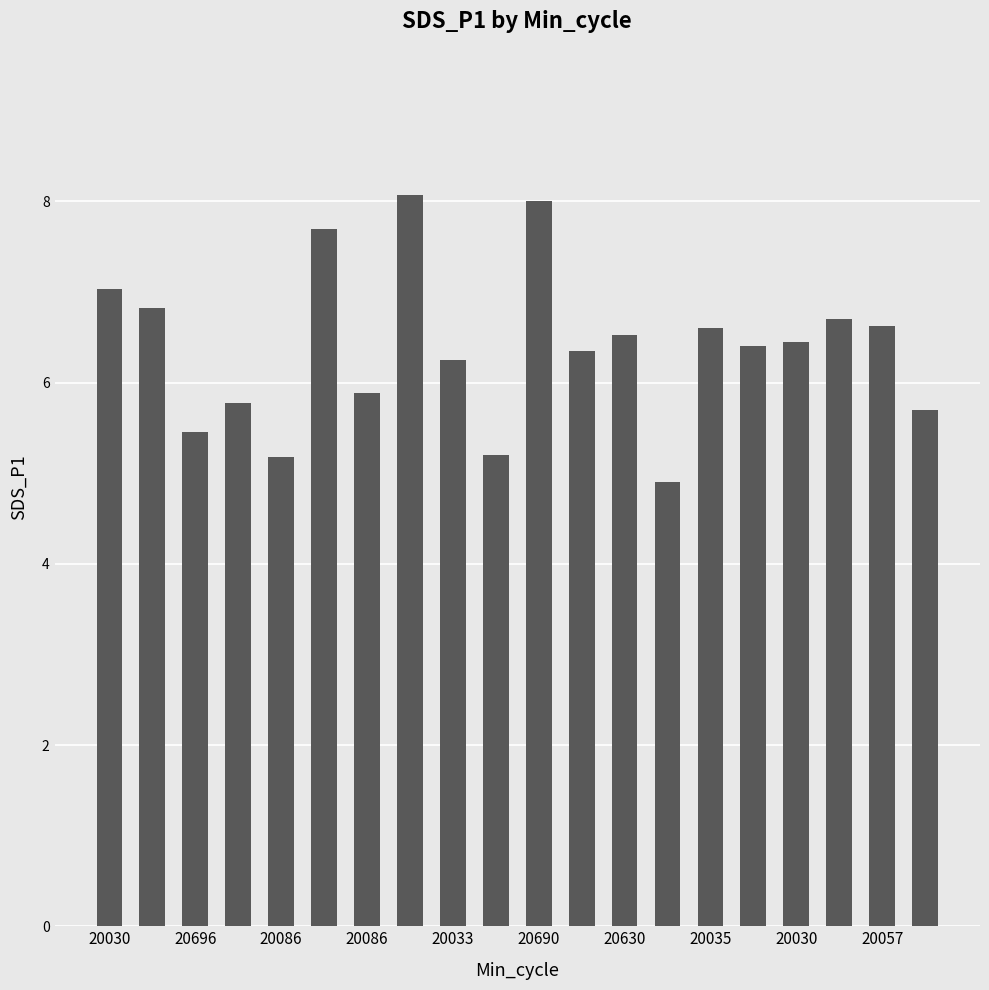

What is the difference between the maximum and minimum values?

3.2